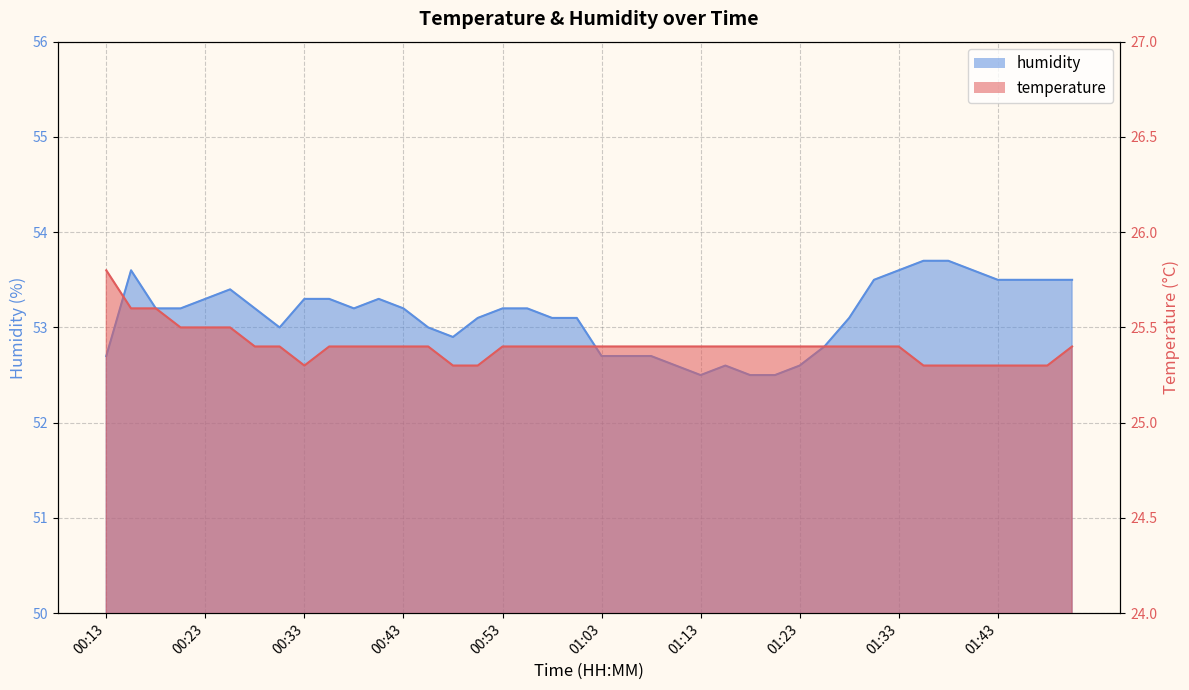

True or false: humidity has a value of 35.1 at 01:13.

False